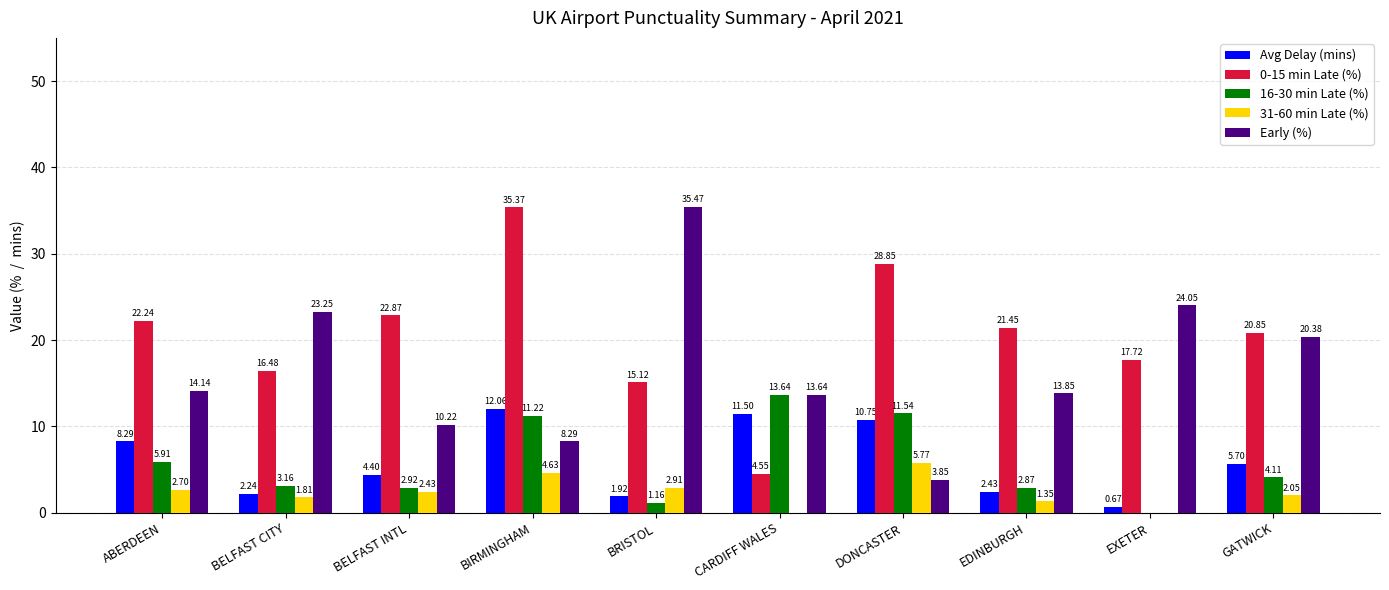

Which label corresponds to the largest value in the chart?

BRISTOL